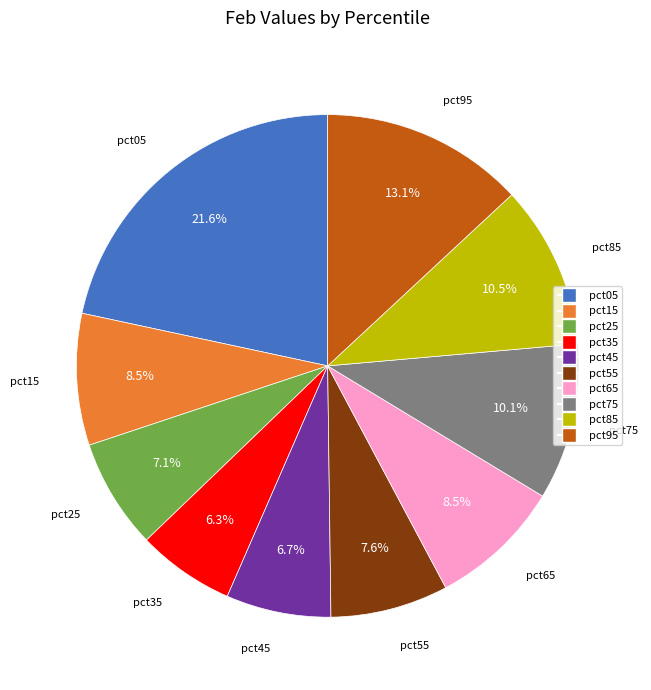

Is it true that pct35 is 6% of the pie?

True